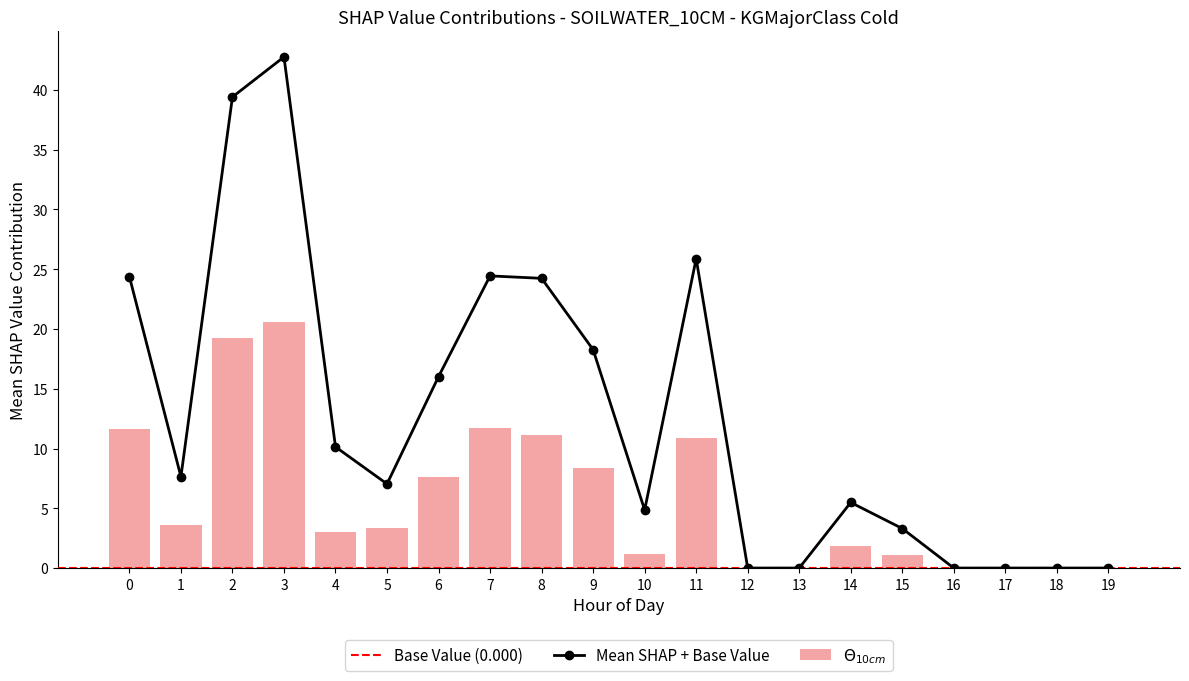

Are the bars horizontal?

No